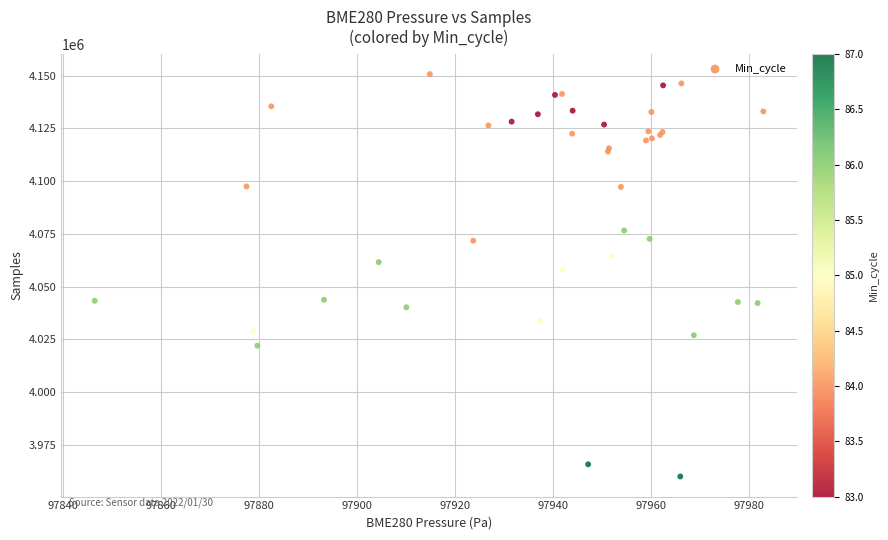

What Y value in the scatter plot is closest to 4055391?

4057971